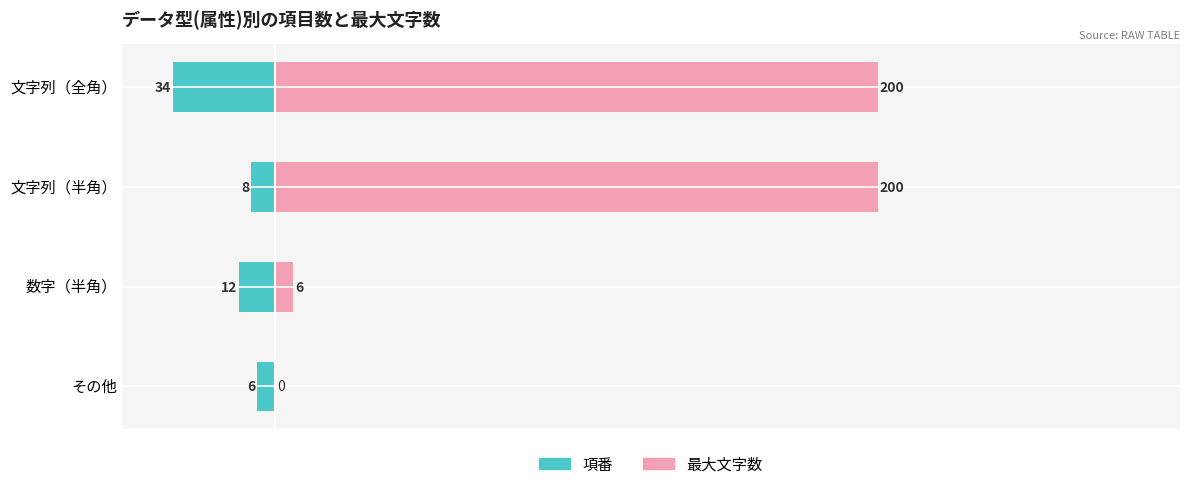

What is the value of the 項番 bar at the 1st from the left?

-34